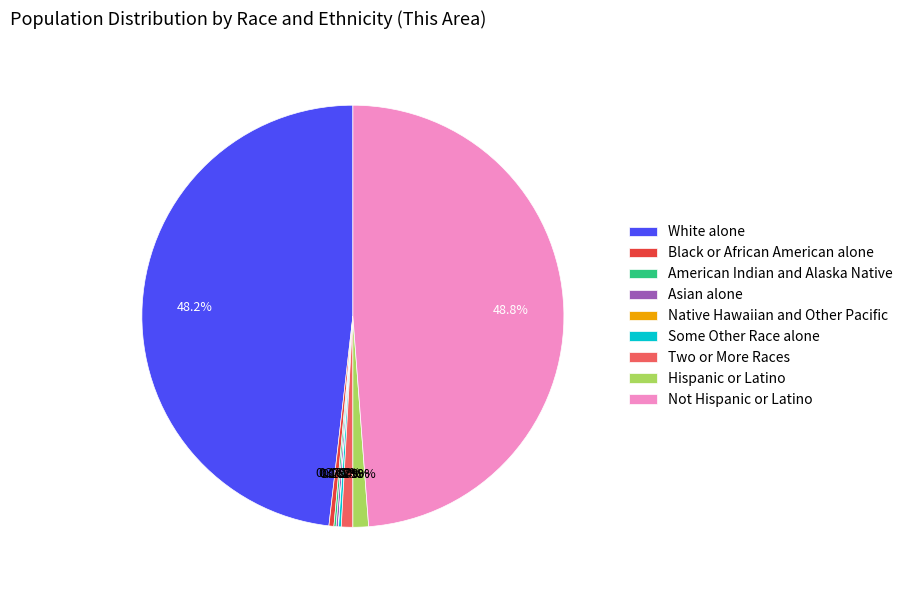

To the nearest percent, what portion does Two or More Races represent?

1%